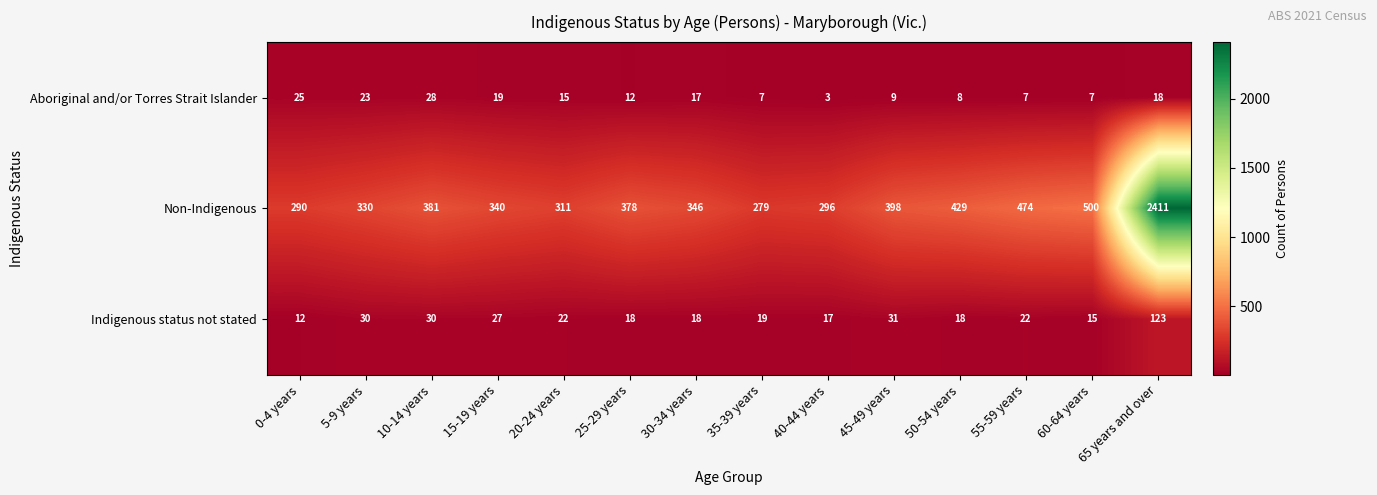

Which category has the highest value across all series?

65 years and over